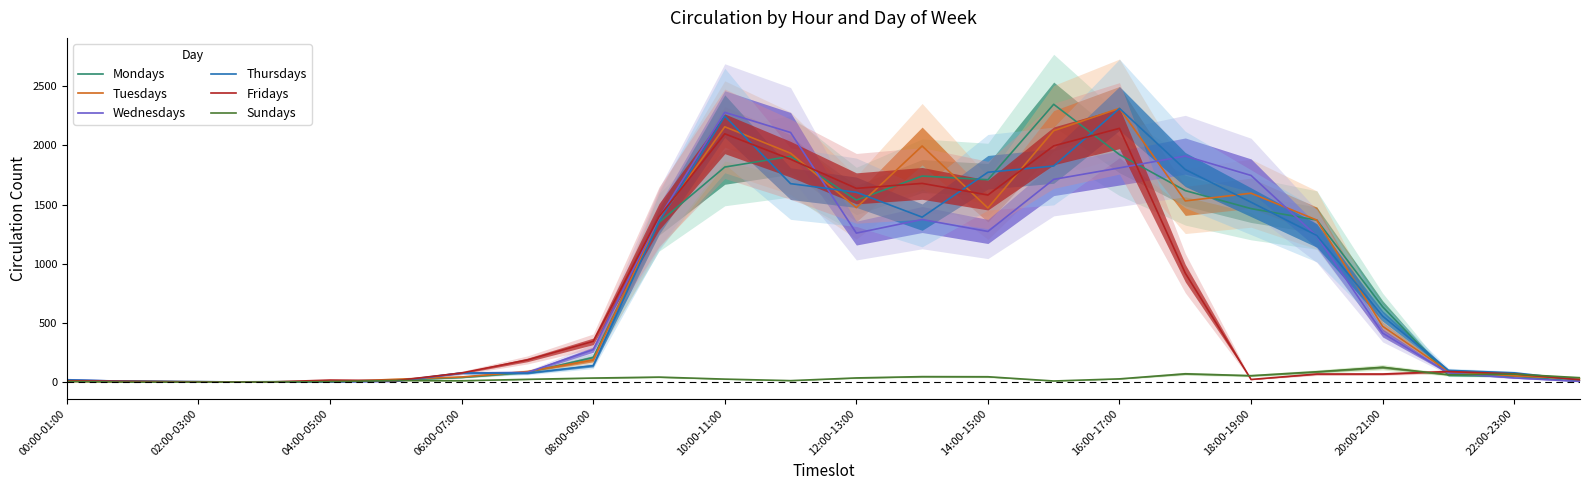

What are all the series names shown in the legend?

Mondays, Tuesdays, Wednesdays, Thursdays, Fridays, Sundays